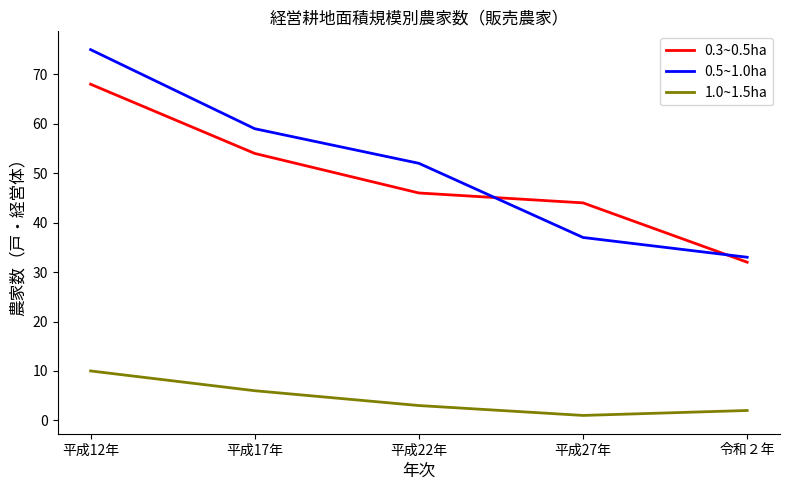

What is the maximum value for 0.5~1.0ha?

75